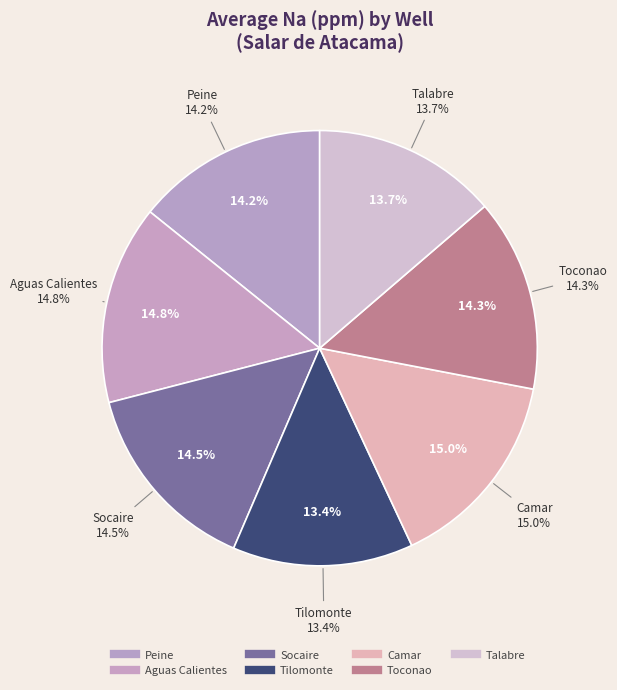

Do 24 and 8 together represent more than half of the pie?

No